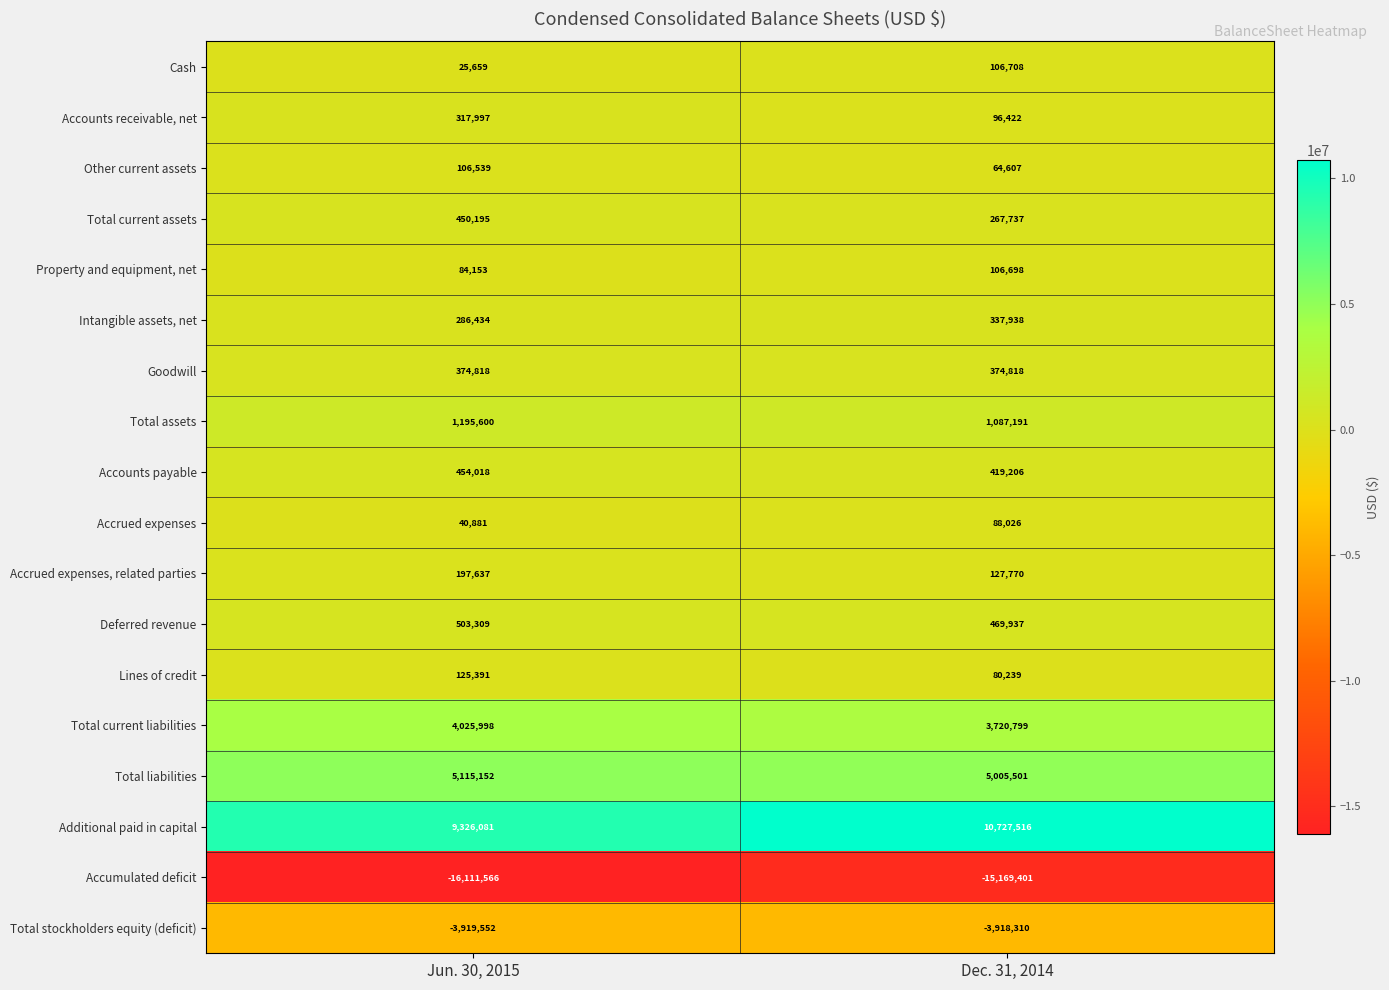

What is the average value of the Cash series?

66184